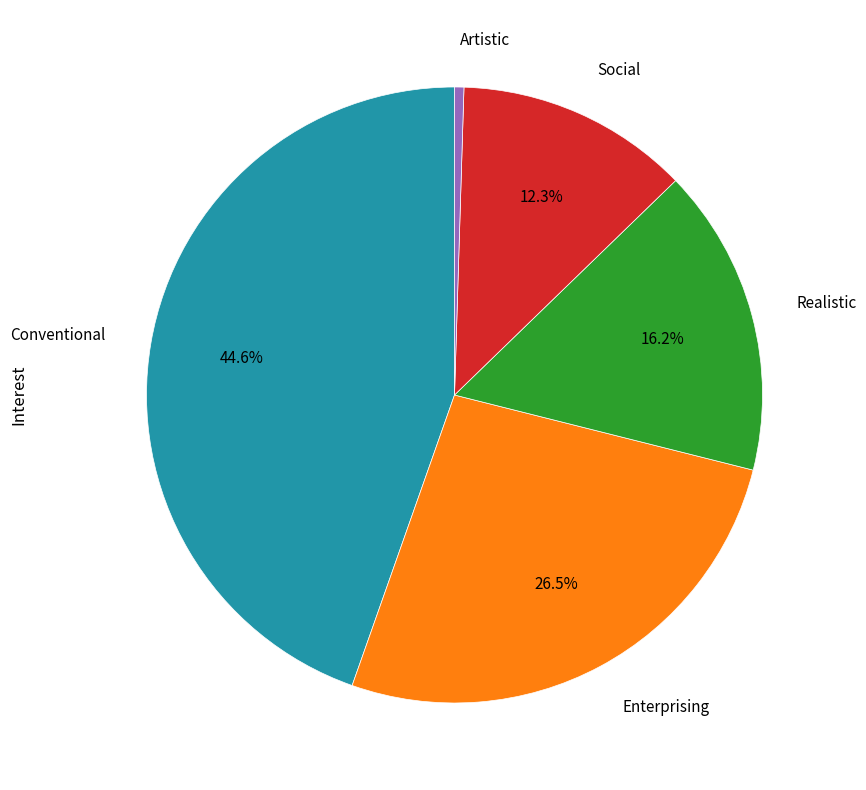

Is there a majority slice in this chart?

No